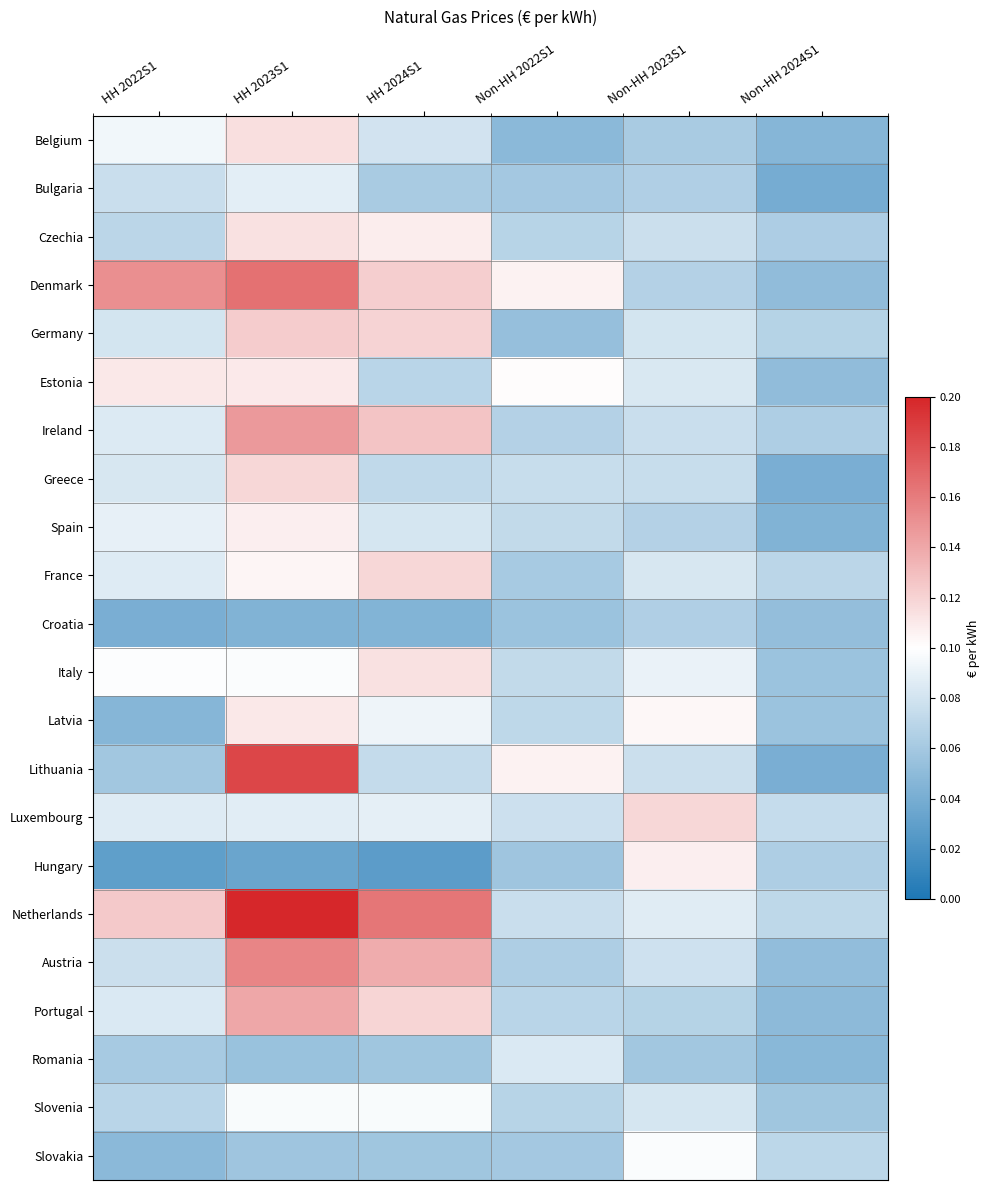

List the series in order of their peak value, highest first.

Netherlands, Lithuania, Denmark, Austria, Ireland, Portugal, Germany, Greece, Luxembourg, France, Belgium, Italy, Czechia, Estonia, Latvia, Spain, Hungary, Slovakia, Slovenia, Bulgaria, Romania, Croatia